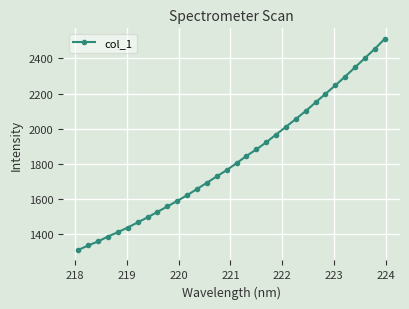

What is the average value?

1829.1